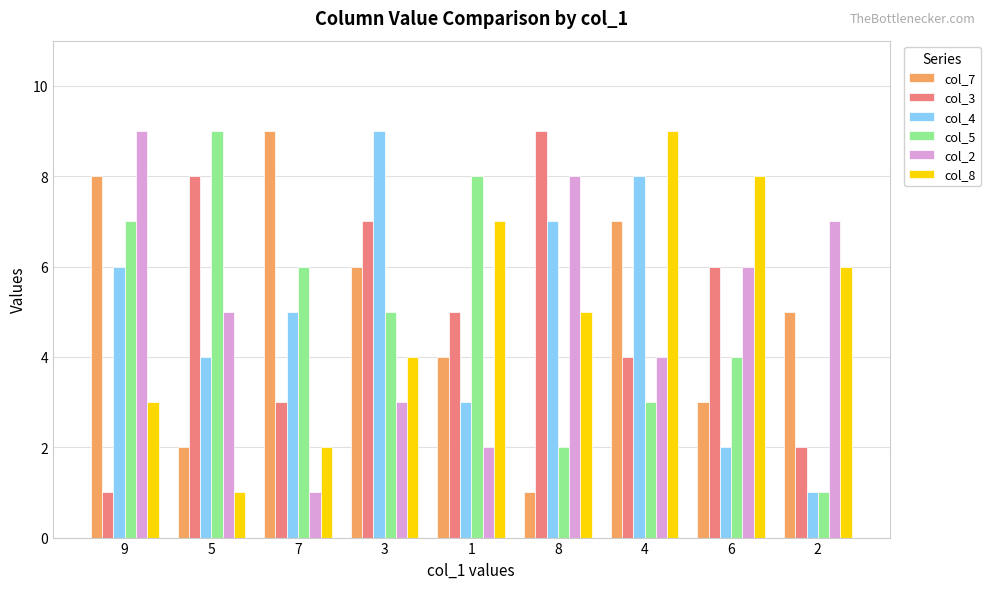

What is the label of the 7th bar from the left?

4